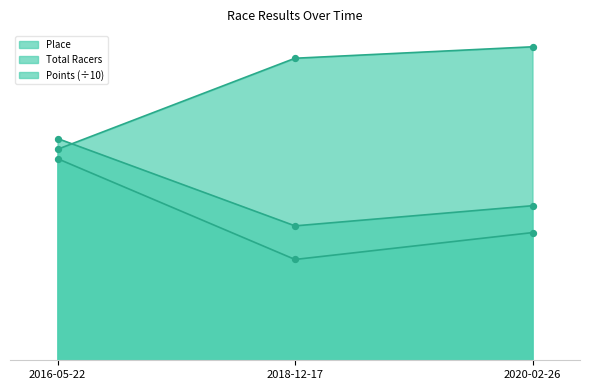

What are all the series names shown in the legend?

Place, Total Racers, Points